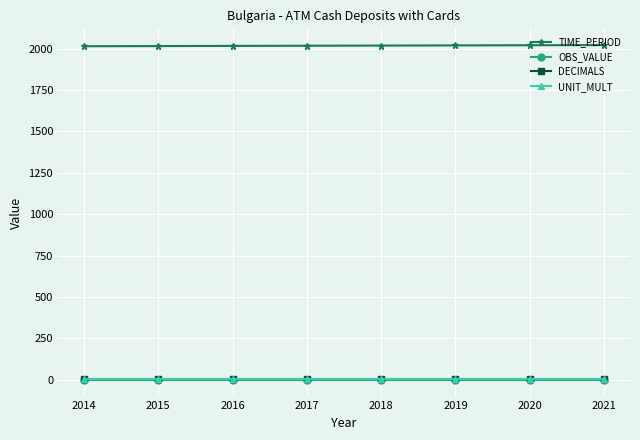

At how many categories does at least one series exceed 409?

8